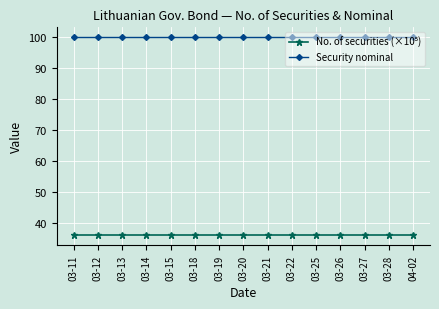

At how many categories does at least one series exceed 60?

15